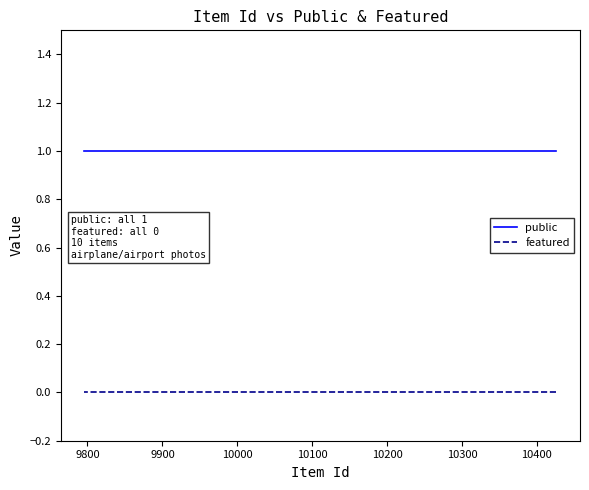

What is the value of the public point at the 7th from the left?

1